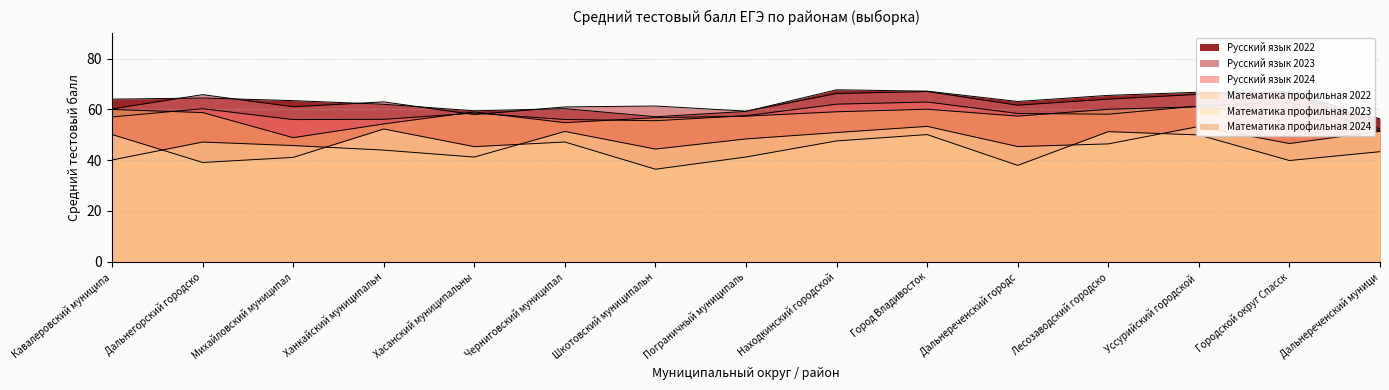

What position from the left is Дальнереченский муници?

15